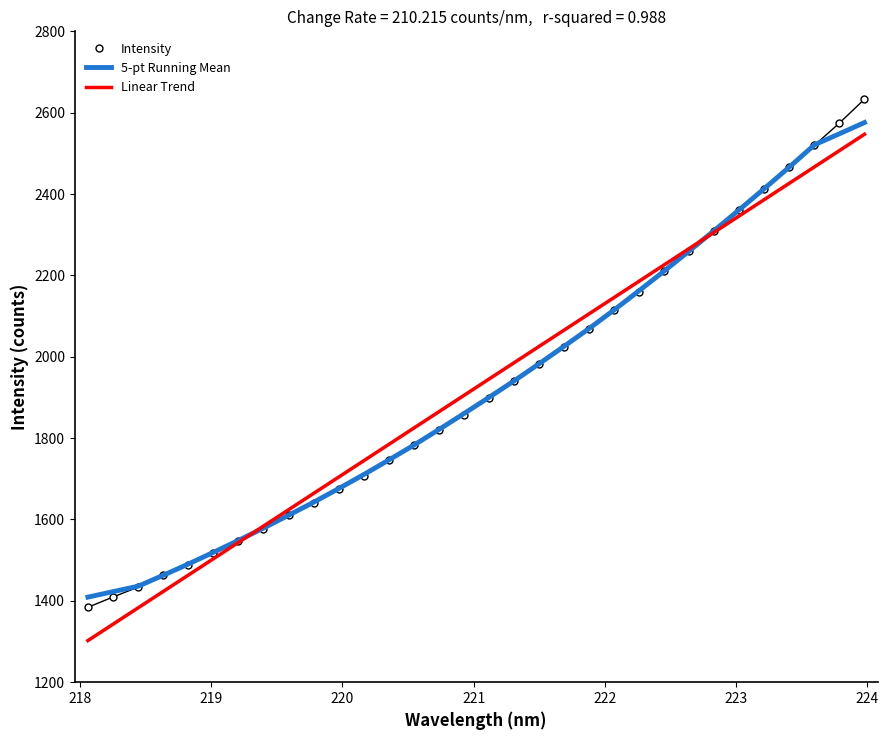

What is the highest value of the Intensity series?

2633.1